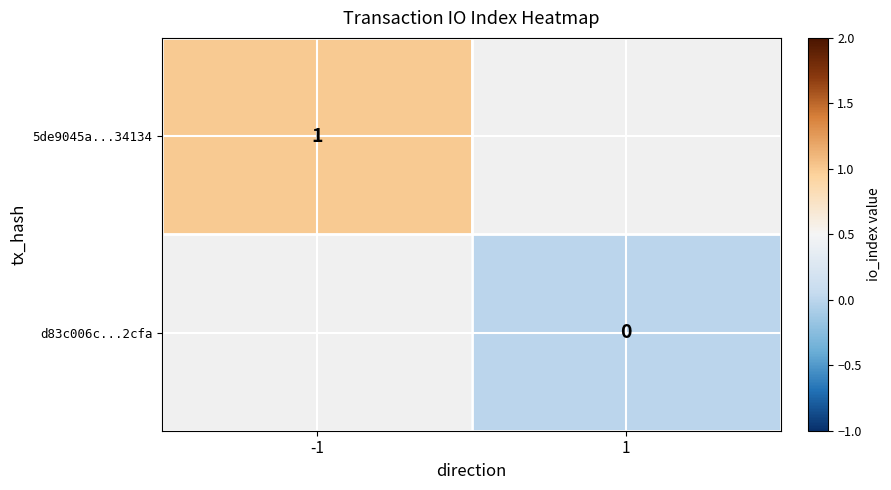

The value of 5de9045a...34134 at -1 is 2. True or false?

False